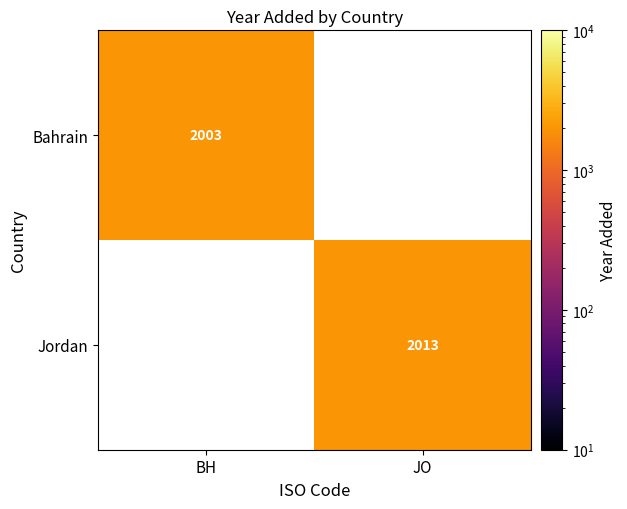

Is the value of Bahrain at BH greater than the value of Jordan at JO?

No